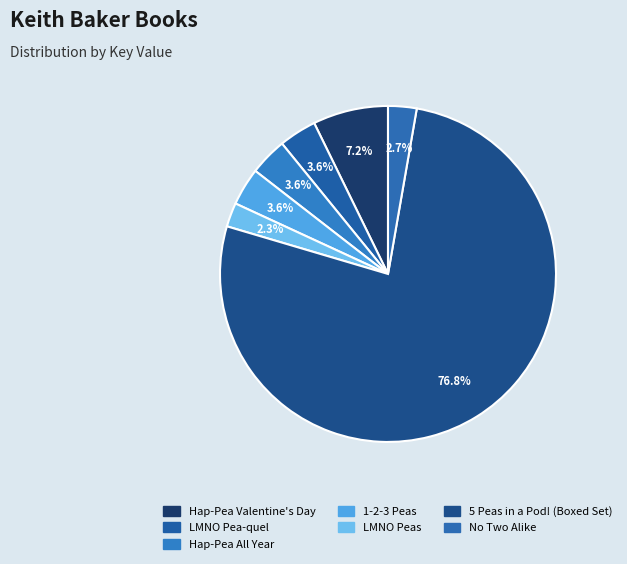

Is there a majority slice in this chart?

Yes